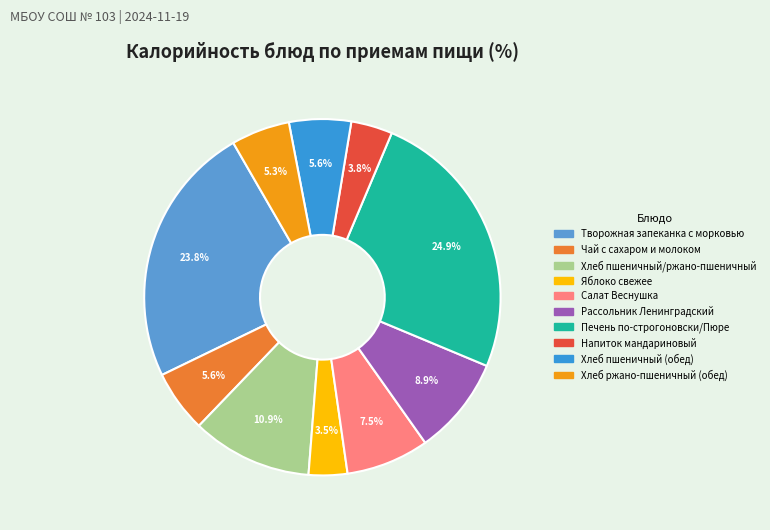

Does Творожная запеканка с морковью account for over 50% of the chart?

No